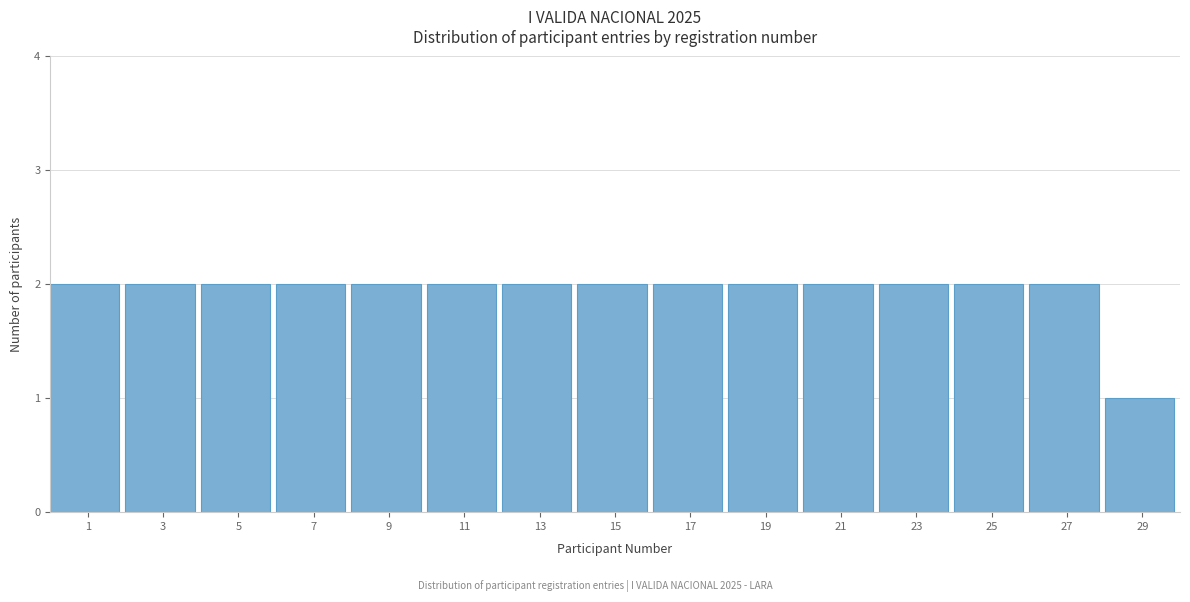

Reading left to right, extract all data points from this chart.

1=2	3=2	5=2	7=2	9=2	11=2	13=2	15=2	17=2	19=2	21=2	23=2	25=2	27=2	29=1